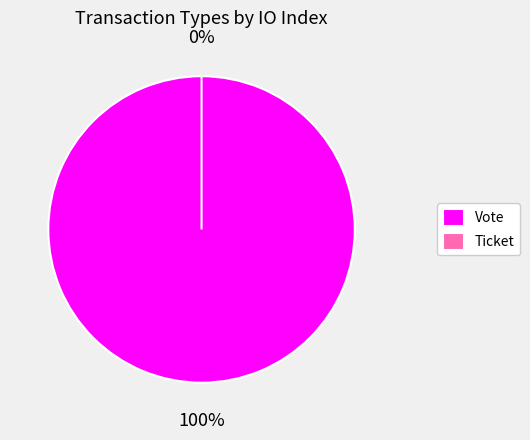

Does Ticket represent more than half of the total?

No